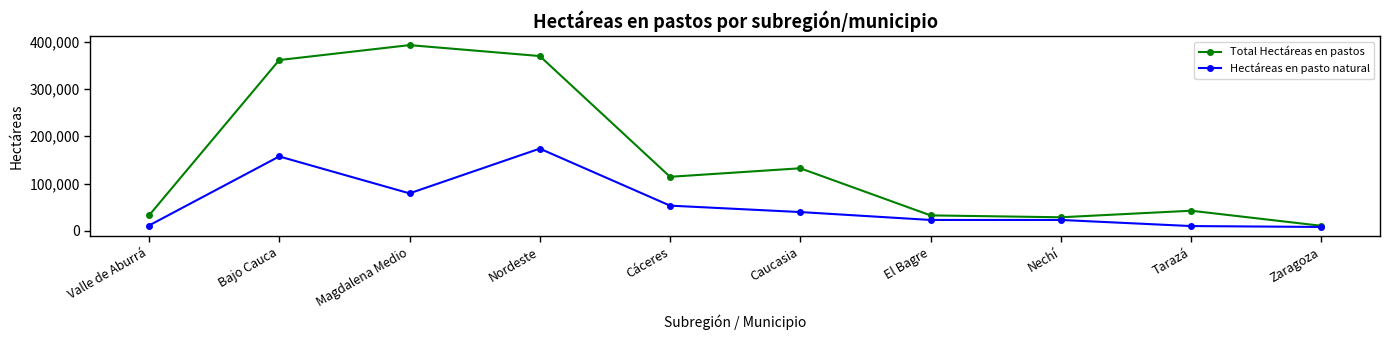

The Hectáreas en pasto natural series shows 79389 at Cáceres. True or false?

False